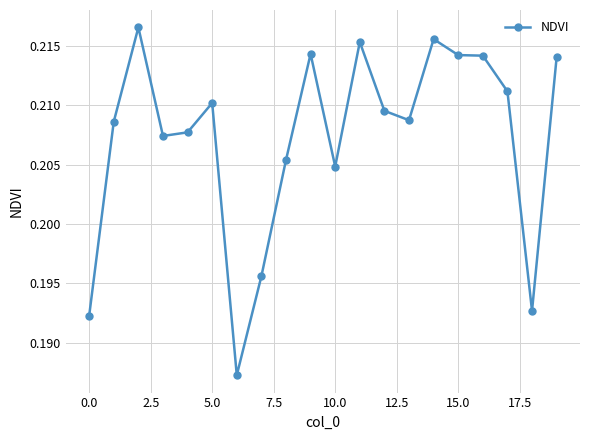

What is the sum of all values?

4.1